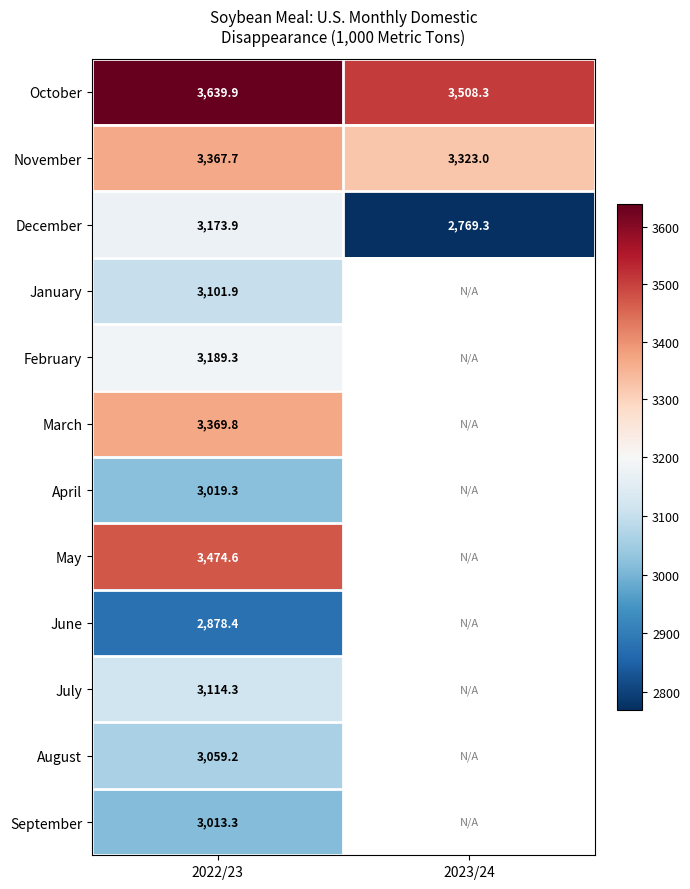

At which category does the chart reach its peak across all series?

2022/23